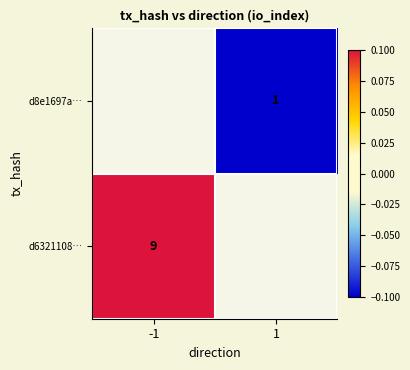

Which label corresponds to the smallest value in the chart?

1